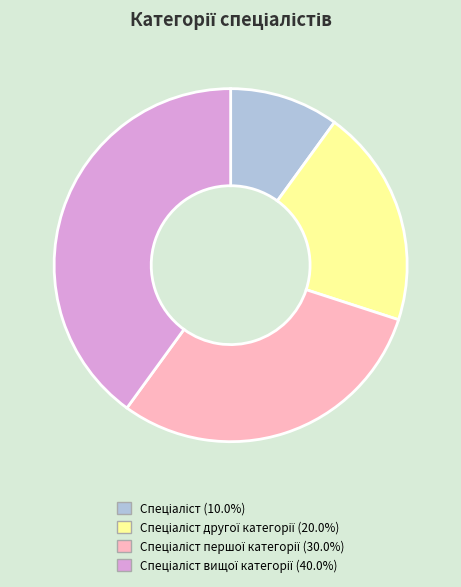

Is there any slice that represents more than half of the pie?

No